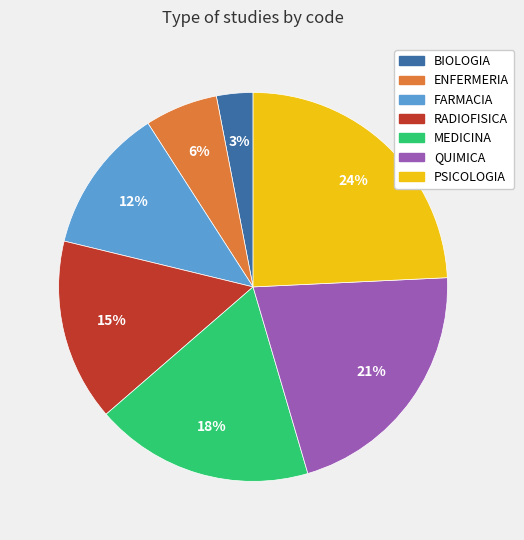

Count the number of slices in the pie.

7